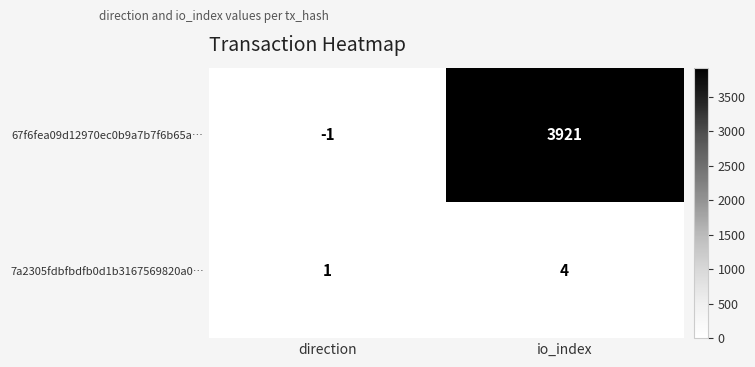

Reading right to left, transcribe all the data shown in this chart.

67f6fea09d12970ec0b9a7b7f6b65a…: 3921	-1
7a2305fdbfbdfb0d1b3167569820a0…: 4	1